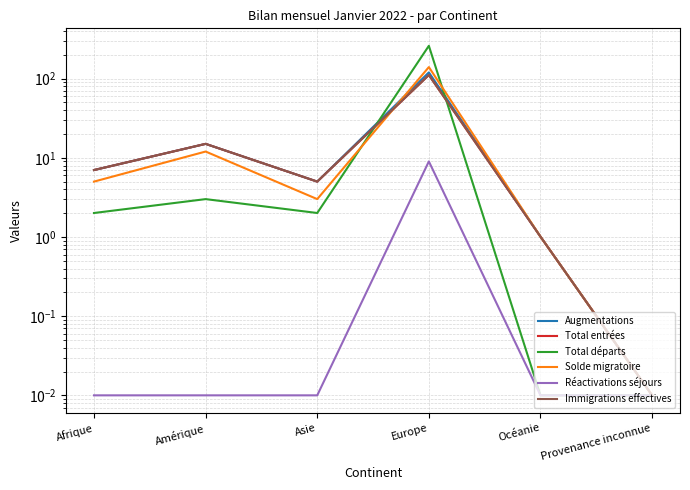

Reading left to right, what are all the values shown in this chart?

Augmentations: Afrique=7.0	Amérique=15.0	Asie=5.0	Europe=120.0	Océanie=1.0	Provenance inconnue=0.0
Total entrées: Afrique=7.0	Amérique=15.0	Asie=5.0	Europe=111.0	Océanie=1.0	Provenance inconnue=0.0
Total départs: Afrique=2.0	Amérique=3.0	Asie=2.0	Europe=260.0	Océanie=0.0	Provenance inconnue=0.0
Solde migratoire: Afrique=5.0	Amérique=12.0	Asie=3.0	Europe=140.0	Océanie=1.0	Provenance inconnue=0.0
Réactivations séjours: Afrique=0.0	Amérique=0.0	Asie=0.0	Europe=9.0	Océanie=0.0	Provenance inconnue=0.0
Immigrations effectives: Afrique=7.0	Amérique=15.0	Asie=5.0	Europe=111.0	Océanie=1.0	Provenance inconnue=0.0